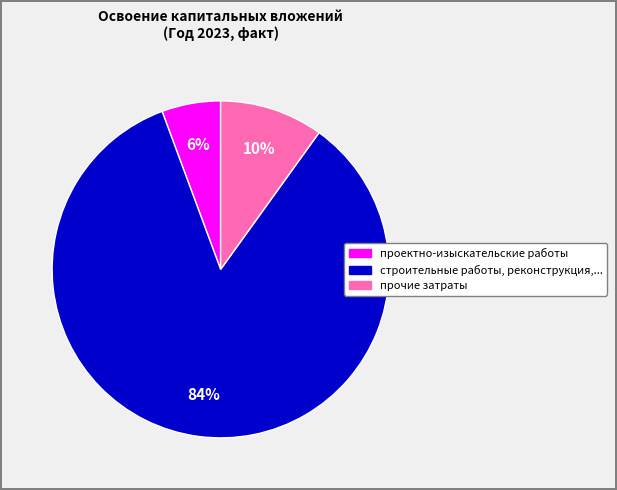

To the nearest percent, what is the average slice percentage?

33%